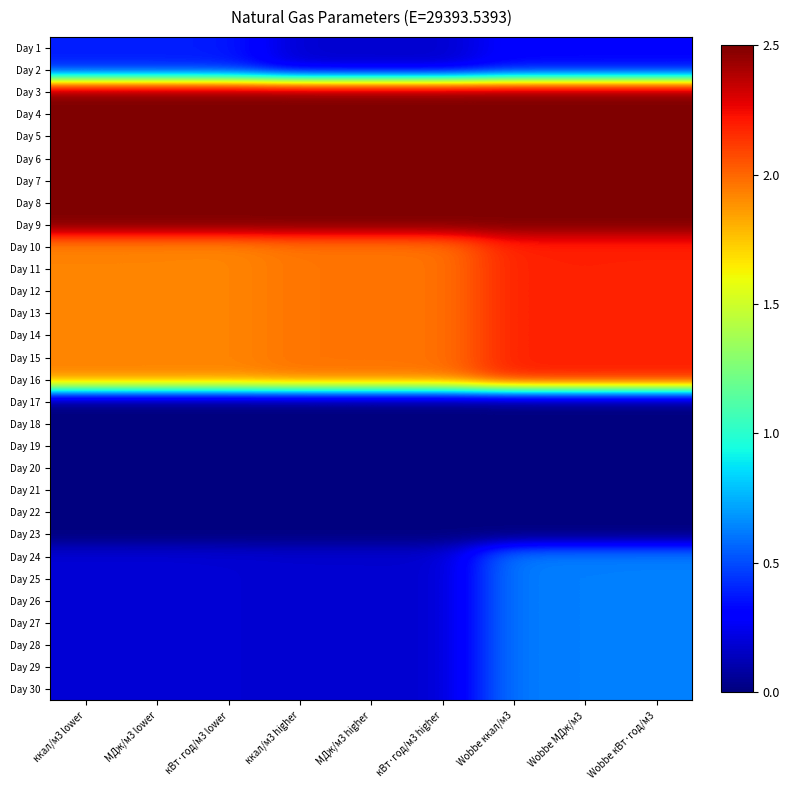

Reading left to right, list all the values displayed in this chart.

Day 1: ккал/м3 lower=0.4	МДж/м3 lower=0.4	кВт·год/м3 lower=0.4	ккал/м3 higher=0.2	МДж/м3 higher=0.2	кВт·год/м3 higher=0.2	Wobbe ккал/м3=0.3	Wobbe МДж/м3=0.3	Wobbe кВт·год/м3=0.3
Day 2: ккал/м3 lower=0.4	МДж/м3 lower=0.4	кВт·год/м3 lower=0.4	ккал/м3 higher=0.2	МДж/м3 higher=0.2	кВт·год/м3 higher=0.2	Wobbe ккал/м3=0.3	Wobbe МДж/м3=0.3	Wobbe кВт·год/м3=0.3
Day 3: ккал/м3 lower=2.5	МДж/м3 lower=2.5	кВт·год/м3 lower=2.5	ккал/м3 higher=2.5	МДж/м3 higher=2.5	кВт·год/м3 higher=2.5	Wobbe ккал/м3=2.5	Wobbe МДж/м3=2.5	Wobbe кВт·год/м3=2.5
Day 4: ккал/м3 lower=2.5	МДж/м3 lower=2.5	кВт·год/м3 lower=2.5	ккал/м3 higher=2.5	МДж/м3 higher=2.5	кВт·год/м3 higher=2.5	Wobbe ккал/м3=2.5	Wobbe МДж/м3=2.5	Wobbe кВт·год/м3=2.5
Day 5: ккал/м3 lower=2.5	МДж/м3 lower=2.5	кВт·год/м3 lower=2.5	ккал/м3 higher=2.5	МДж/м3 higher=2.5	кВт·год/м3 higher=2.5	Wobbe ккал/м3=2.5	Wobbe МДж/м3=2.5	Wobbe кВт·год/м3=2.5
Day 6: ккал/м3 lower=2.5	МДж/м3 lower=2.5	кВт·год/м3 lower=2.5	ккал/м3 higher=2.5	МДж/м3 higher=2.5	кВт·год/м3 higher=2.5	Wobbe ккал/м3=2.5	Wobbe МДж/м3=2.5	Wobbe кВт·год/м3=2.5
Day 7: ккал/м3 lower=2.5	МДж/м3 lower=2.5	кВт·год/м3 lower=2.5	ккал/м3 higher=2.5	МДж/м3 higher=2.5	кВт·год/м3 higher=2.5	Wobbe ккал/м3=2.5	Wobbe МДж/м3=2.5	Wobbe кВт·год/м3=2.5
Day 8: ккал/м3 lower=2.5	МДж/м3 lower=2.5	кВт·год/м3 lower=2.5	ккал/м3 higher=2.5	МДж/м3 higher=2.5	кВт·год/м3 higher=2.5	Wobbe ккал/м3=2.5	Wobbe МДж/м3=2.5	Wobbe кВт·год/м3=2.5
Day 9: ккал/м3 lower=2.5	МДж/м3 lower=2.5	кВт·год/м3 lower=2.5	ккал/м3 higher=2.5	МДж/м3 higher=2.5	кВт·год/м3 higher=2.5	Wobbe ккал/м3=2.5	Wobbe МДж/м3=2.5	Wobbe кВт·год/м3=2.5
Day 10: ккал/м3 lower=1.9	МДж/м3 lower=1.9	кВт·год/м3 lower=1.9	ккал/м3 higher=2.0	МДж/м3 higher=2.0	кВт·год/м3 higher=2.0	Wobbe ккал/м3=2.2	Wobbe МДж/м3=2.2	Wobbe кВт·год/м3=2.2
Day 11: ккал/м3 lower=1.9	МДж/м3 lower=1.9	кВт·год/м3 lower=1.9	ккал/м3 higher=2.0	МДж/м3 higher=2.0	кВт·год/м3 higher=2.0	Wobbe ккал/м3=2.2	Wobbe МДж/м3=2.2	Wobbe кВт·год/м3=2.2
Day 12: ккал/м3 lower=1.9	МДж/м3 lower=1.9	кВт·год/м3 lower=1.9	ккал/м3 higher=2.0	МДж/м3 higher=2.0	кВт·год/м3 higher=2.0	Wobbe ккал/м3=2.2	Wobbe МДж/м3=2.2	Wobbe кВт·год/м3=2.2
Day 13: ккал/м3 lower=1.9	МДж/м3 lower=1.9	кВт·год/м3 lower=1.9	ккал/м3 higher=2.0	МДж/м3 higher=2.0	кВт·год/м3 higher=2.0	Wobbe ккал/м3=2.2	Wobbe МДж/м3=2.2	Wobbe кВт·год/м3=2.2
Day 14: ккал/м3 lower=1.9	МДж/м3 lower=1.9	кВт·год/м3 lower=1.9	ккал/м3 higher=2.0	МДж/м3 higher=2.0	кВт·год/м3 higher=2.0	Wobbe ккал/м3=2.2	Wobbe МДж/м3=2.2	Wobbe кВт·год/м3=2.2
Day 15: ккал/м3 lower=1.9	МДж/м3 lower=1.9	кВт·год/м3 lower=1.9	ккал/м3 higher=2.0	МДж/м3 higher=2.0	кВт·год/м3 higher=2.0	Wobbe ккал/м3=2.2	Wobbe МДж/м3=2.2	Wobbe кВт·год/м3=2.2
Day 16: ккал/м3 lower=1.9	МДж/м3 lower=1.9	кВт·год/м3 lower=1.9	ккал/м3 higher=2.0	МДж/м3 higher=2.0	кВт·год/м3 higher=2.0	Wobbe ккал/м3=2.2	Wobbe МДж/м3=2.2	Wobbe кВт·год/м3=2.2
Day 17: ккал/м3 lower=0.0	МДж/м3 lower=0.0	кВт·год/м3 lower=0.0	ккал/м3 higher=0.0	МДж/м3 higher=0.0	кВт·год/м3 higher=0.0	Wobbe ккал/м3=0.0	Wobbe МДж/м3=0.0	Wobbe кВт·год/м3=0.0
Day 18: ккал/м3 lower=0.0	МДж/м3 lower=0.0	кВт·год/м3 lower=0.0	ккал/м3 higher=0.0	МДж/м3 higher=0.0	кВт·год/м3 higher=0.0	Wobbe ккал/м3=0.0	Wobbe МДж/м3=0.0	Wobbe кВт·год/м3=0.0
Day 19: ккал/м3 lower=0.0	МДж/м3 lower=0.0	кВт·год/м3 lower=0.0	ккал/м3 higher=0.0	МДж/м3 higher=0.0	кВт·год/м3 higher=0.0	Wobbe ккал/м3=0.0	Wobbe МДж/м3=0.0	Wobbe кВт·год/м3=0.0
Day 20: ккал/м3 lower=0.0	МДж/м3 lower=0.0	кВт·год/м3 lower=0.0	ккал/м3 higher=0.0	МДж/м3 higher=0.0	кВт·год/м3 higher=0.0	Wobbe ккал/м3=0.0	Wobbe МДж/м3=0.0	Wobbe кВт·год/м3=0.0
Day 21: ккал/м3 lower=0.0	МДж/м3 lower=0.0	кВт·год/м3 lower=0.0	ккал/м3 higher=0.0	МДж/м3 higher=0.0	кВт·год/м3 higher=0.0	Wobbe ккал/м3=0.0	Wobbe МДж/м3=0.0	Wobbe кВт·год/м3=0.0
Day 22: ккал/м3 lower=0.0	МДж/м3 lower=0.0	кВт·год/м3 lower=0.0	ккал/м3 higher=0.0	МДж/м3 higher=0.0	кВт·год/м3 higher=0.0	Wobbe ккал/м3=0.0	Wobbe МДж/м3=0.0	Wobbe кВт·год/м3=0.0
Day 23: ккал/м3 lower=0.0	МДж/м3 lower=0.0	кВт·год/м3 lower=0.0	ккал/м3 higher=0.0	МДж/м3 higher=0.0	кВт·год/м3 higher=0.0	Wobbe ккал/м3=0.0	Wobbe МДж/м3=0.0	Wobbe кВт·год/м3=0.0
Day 24: ккал/м3 lower=0.2	МДж/м3 lower=0.2	кВт·год/м3 lower=0.2	ккал/м3 higher=0.2	МДж/м3 higher=0.2	кВт·год/м3 higher=0.2	Wobbe ккал/м3=0.6	Wobbe МДж/м3=0.6	Wobbe кВт·год/м3=0.6
Day 25: ккал/м3 lower=0.2	МДж/м3 lower=0.2	кВт·год/м3 lower=0.2	ккал/м3 higher=0.2	МДж/м3 higher=0.2	кВт·год/м3 higher=0.2	Wobbe ккал/м3=0.6	Wobbe МДж/м3=0.6	Wobbe кВт·год/м3=0.6
Day 26: ккал/м3 lower=0.2	МДж/м3 lower=0.2	кВт·год/м3 lower=0.2	ккал/м3 higher=0.2	МДж/м3 higher=0.2	кВт·год/м3 higher=0.2	Wobbe ккал/м3=0.6	Wobbe МДж/м3=0.6	Wobbe кВт·год/м3=0.6
Day 27: ккал/м3 lower=0.2	МДж/м3 lower=0.2	кВт·год/м3 lower=0.2	ккал/м3 higher=0.2	МДж/м3 higher=0.2	кВт·год/м3 higher=0.2	Wobbe ккал/м3=0.6	Wobbe МДж/м3=0.6	Wobbe кВт·год/м3=0.6
Day 28: ккал/м3 lower=0.2	МДж/м3 lower=0.2	кВт·год/м3 lower=0.2	ккал/м3 higher=0.2	МДж/м3 higher=0.2	кВт·год/м3 higher=0.2	Wobbe ккал/м3=0.6	Wobbe МДж/м3=0.6	Wobbe кВт·год/м3=0.6
Day 29: ккал/м3 lower=0.2	МДж/м3 lower=0.2	кВт·год/м3 lower=0.2	ккал/м3 higher=0.2	МДж/м3 higher=0.2	кВт·год/м3 higher=0.2	Wobbe ккал/м3=0.6	Wobbe МДж/м3=0.6	Wobbe кВт·год/м3=0.6
Day 30: ккал/м3 lower=0.2	МДж/м3 lower=0.2	кВт·год/м3 lower=0.2	ккал/м3 higher=0.2	МДж/м3 higher=0.2	кВт·год/м3 higher=0.2	Wobbe ккал/м3=0.6	Wobbe МДж/м3=0.6	Wobbe кВт·год/м3=0.6